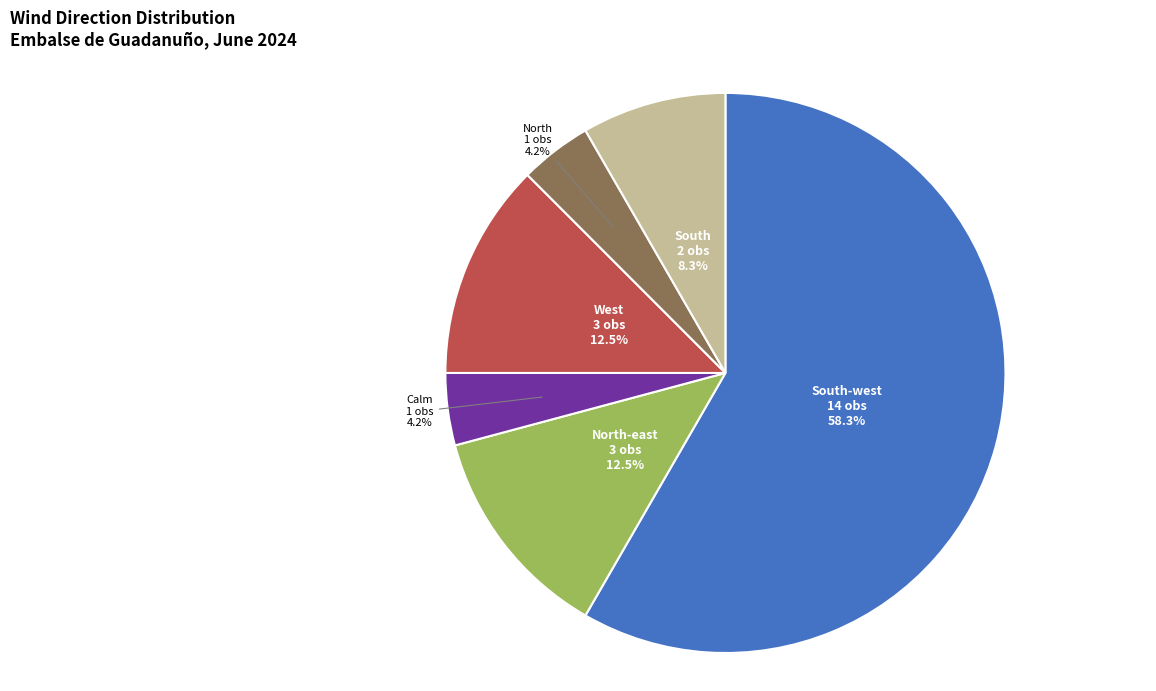

Do West and North-east together represent more than half of the pie?

No